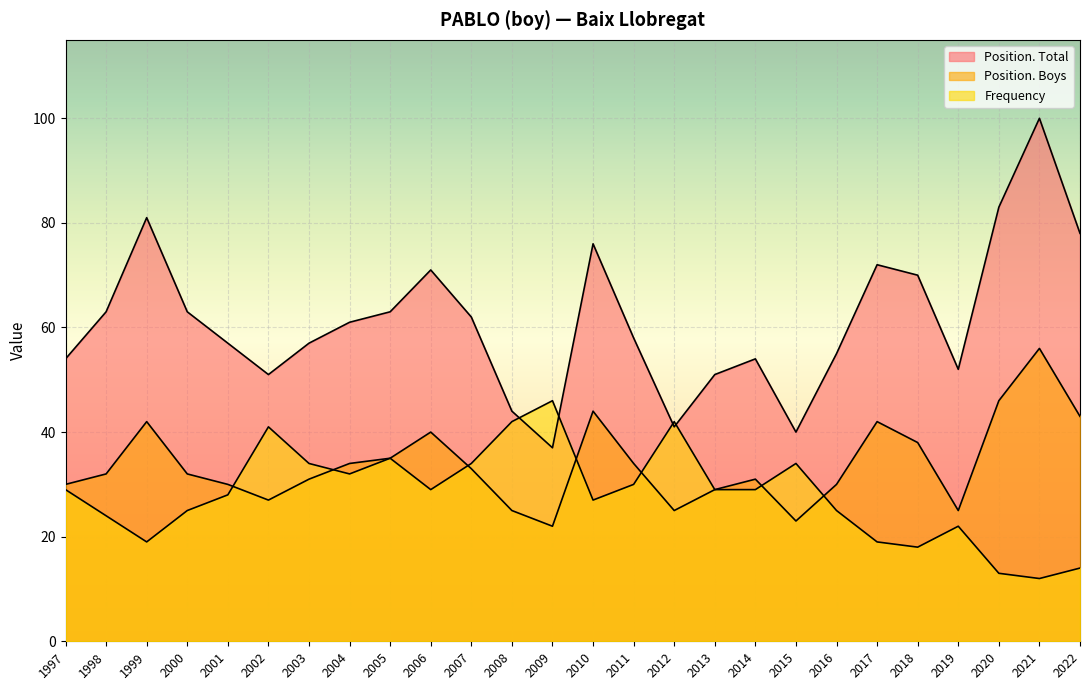

Which series has the largest range (max minus min)?

Position. Total